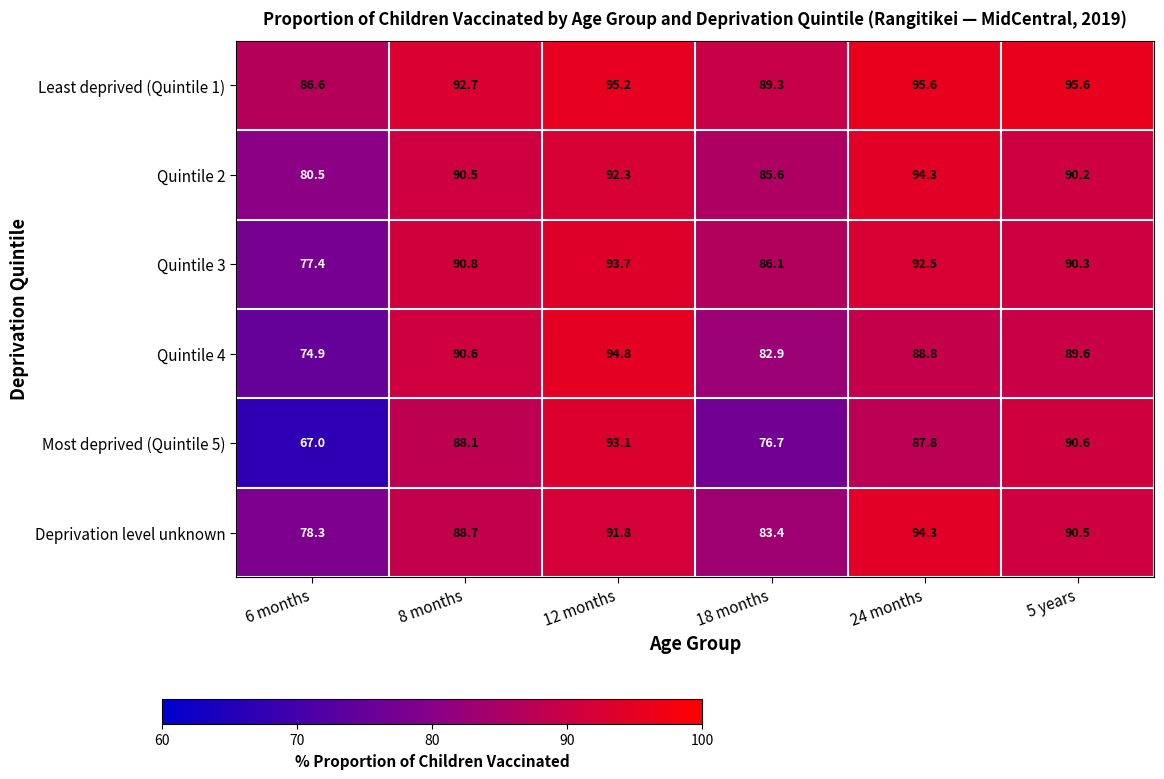

Is it true that Most deprived (Quintile 5) equals 87.8 at 24 months?

True